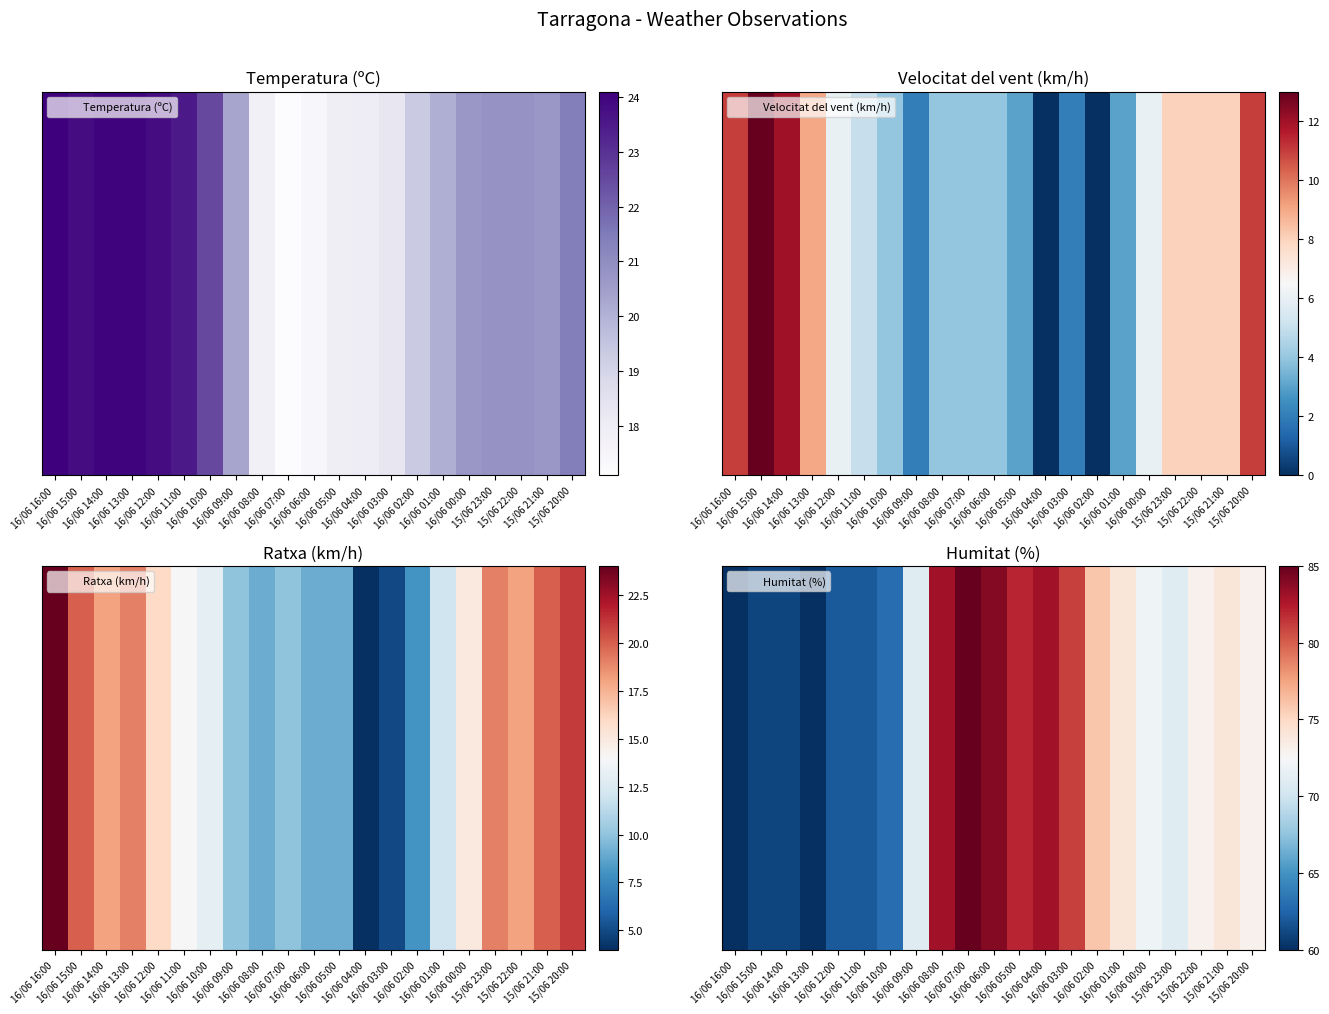

What is the sum of all values?

1511